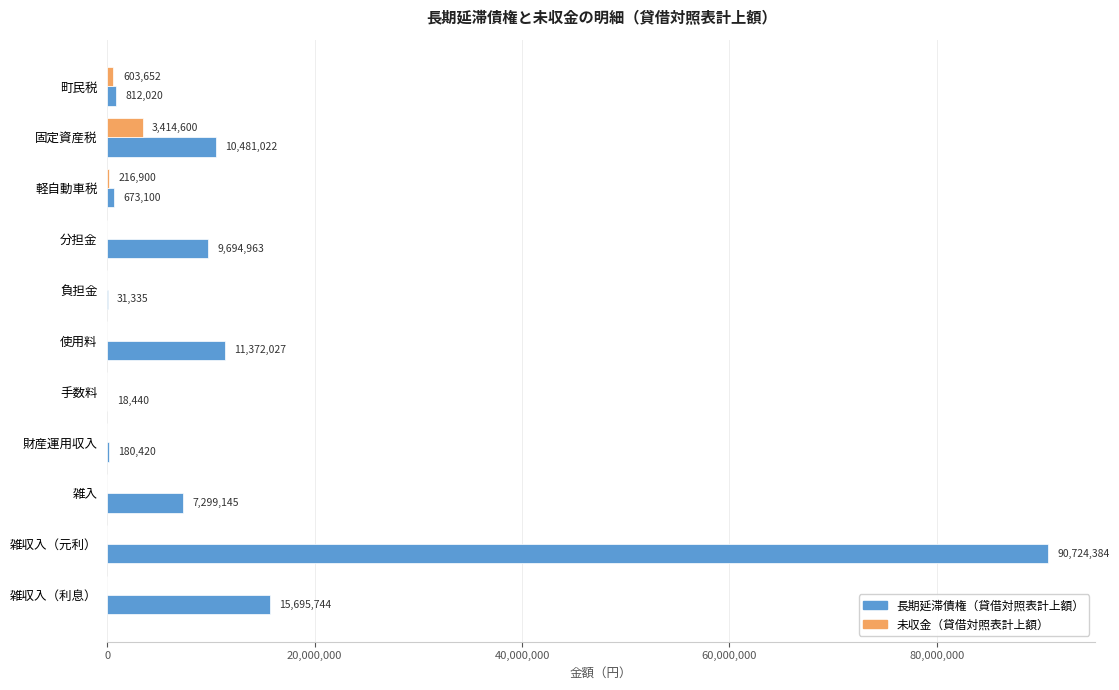

How many data points does each series have?

11